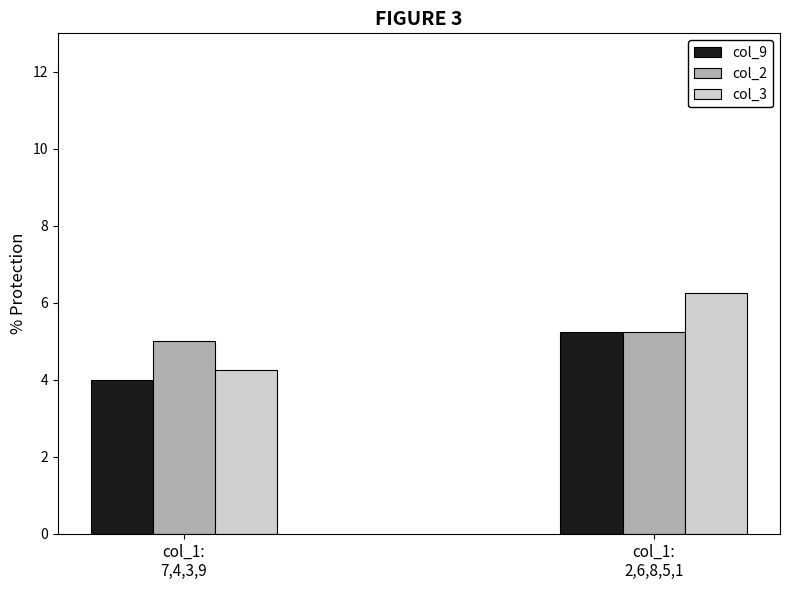

How many bars are there in each group?

3